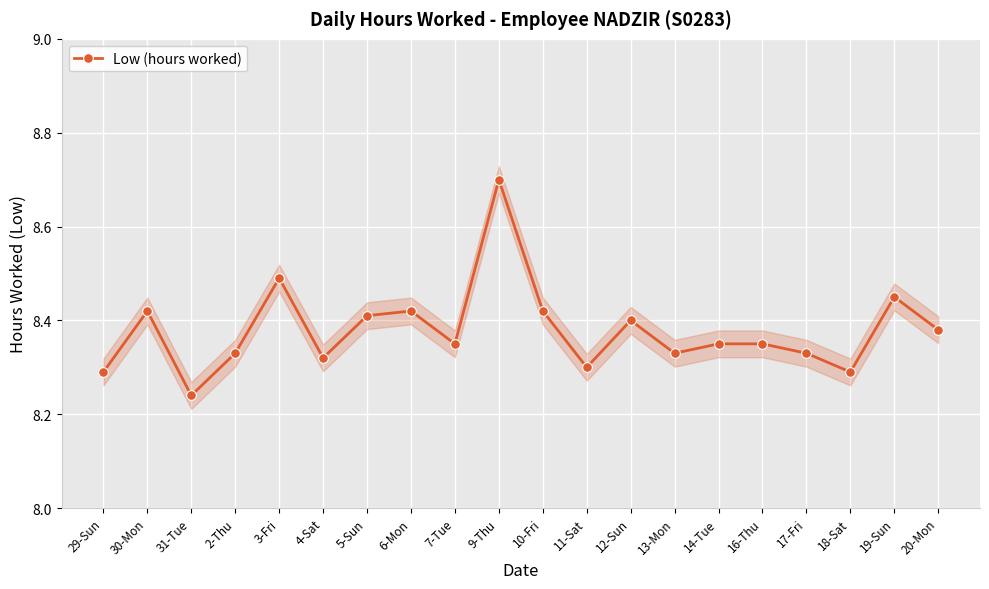

Reading right to left, what are all the values shown in this chart?

20-Mon=8.4	19-Sun=8.4	18-Sat=8.3	17-Fri=8.3	16-Thu=8.3	14-Tue=8.3	13-Mon=8.3	12-Sun=8.4	11-Sat=8.3	10-Fri=8.4	9-Thu=8.7	7-Tue=8.3	6-Mon=8.4	5-Sun=8.4	4-Sat=8.3	3-Fri=8.5	2-Thu=8.3	31-Tue=8.2	30-Mon=8.4	29-Sun=8.3